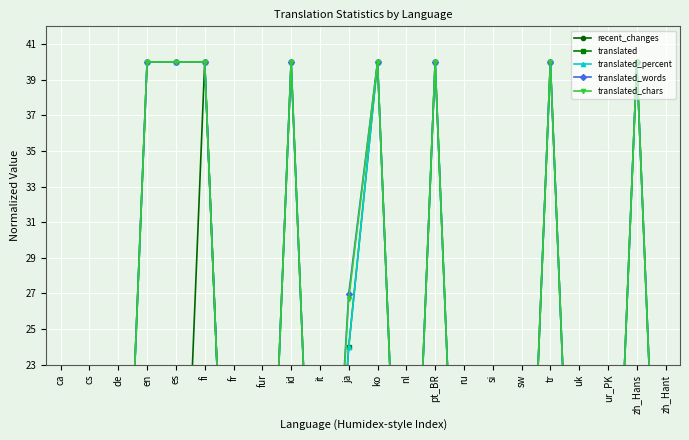

True or false: translated_chars and translated intersect in this chart.

False